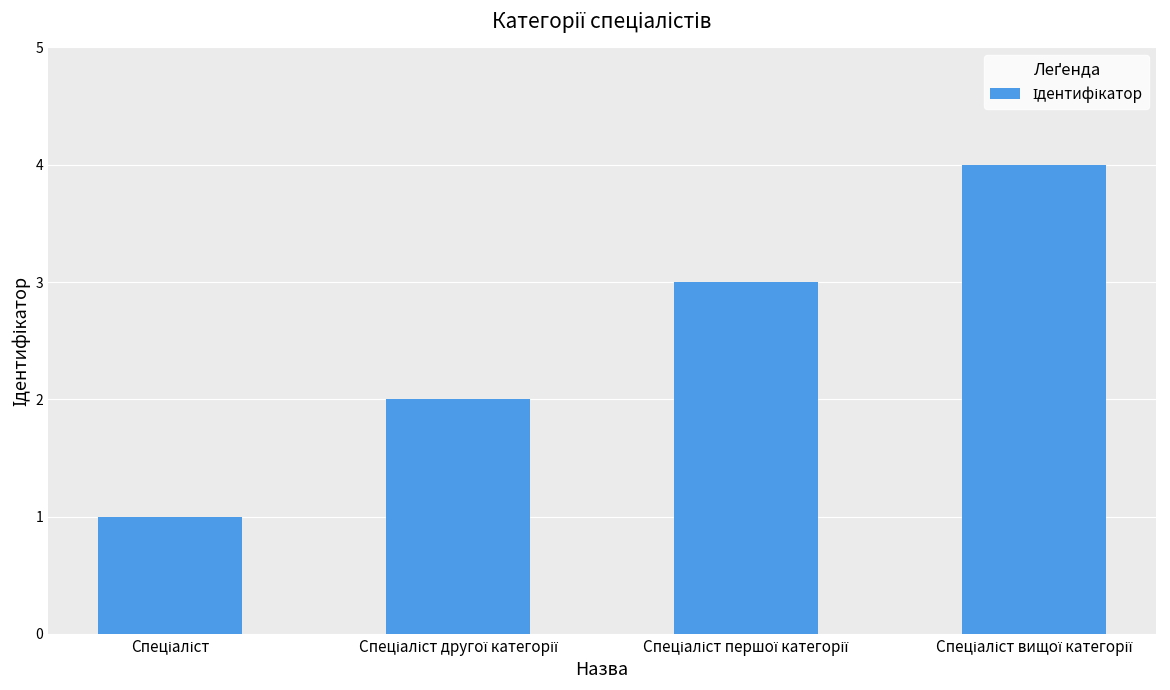

What is the difference between the maximum and minimum values?

3